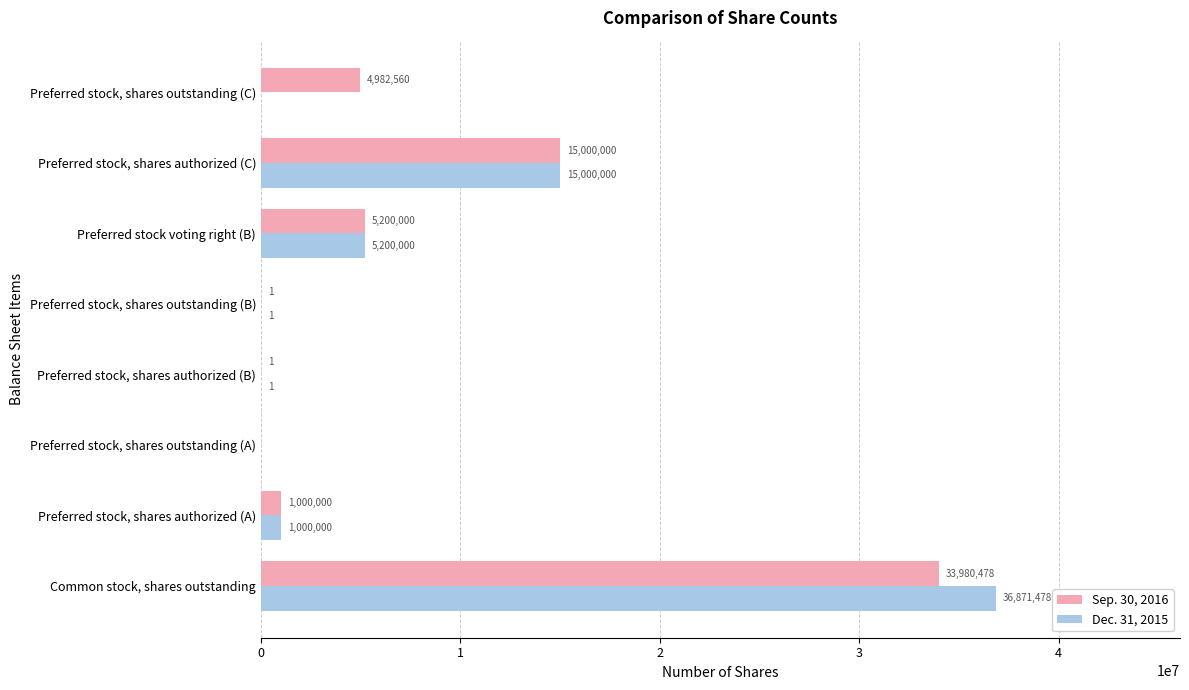

The Dec. 31, 2015 series shows 15000000 at Preferred stock, shares authorized (C). True or false?

True